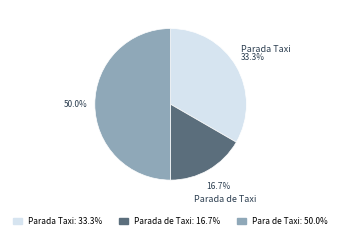

What is the largest slice in the pie chart?

Para de Taxi